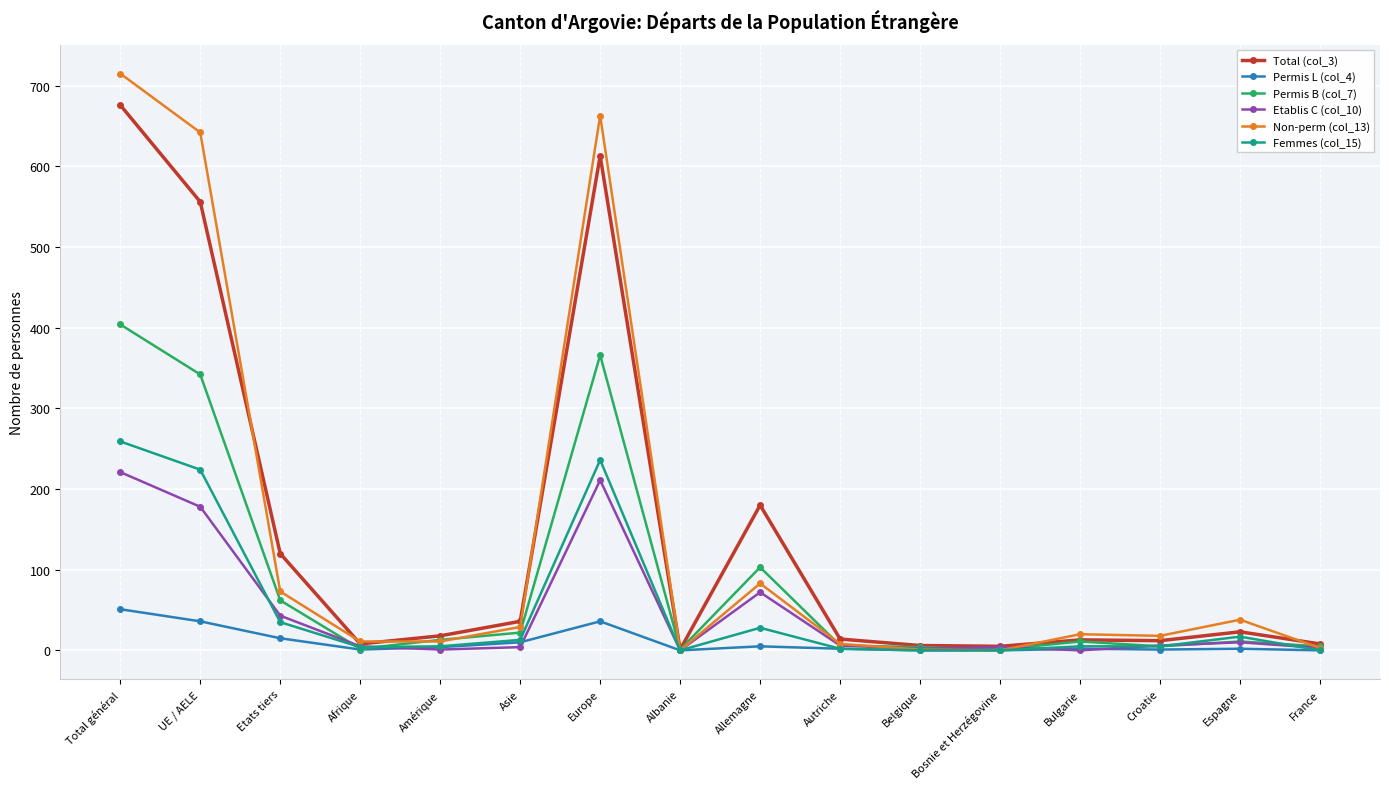

What is the sum of all Permis B (col_7) values?

1358